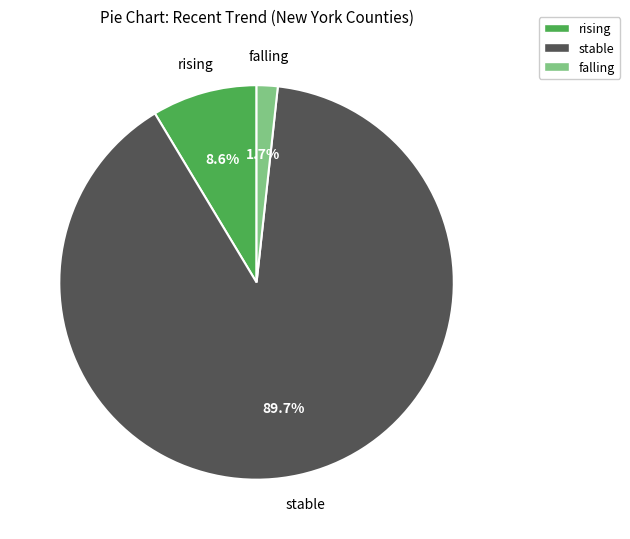

To the nearest percent, what portion does stable represent?

90%